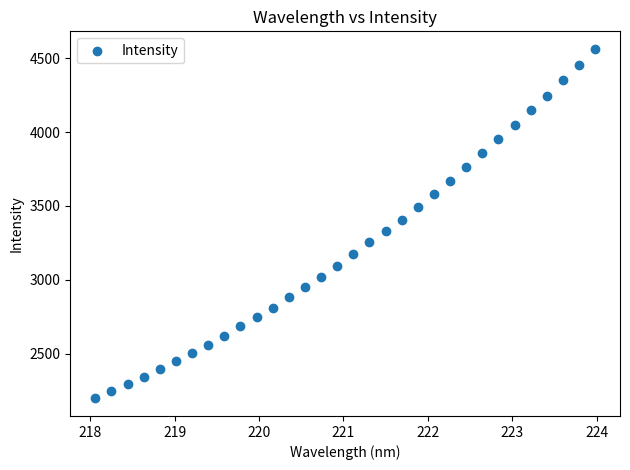

What is the range of X values (max minus min)?

5.9